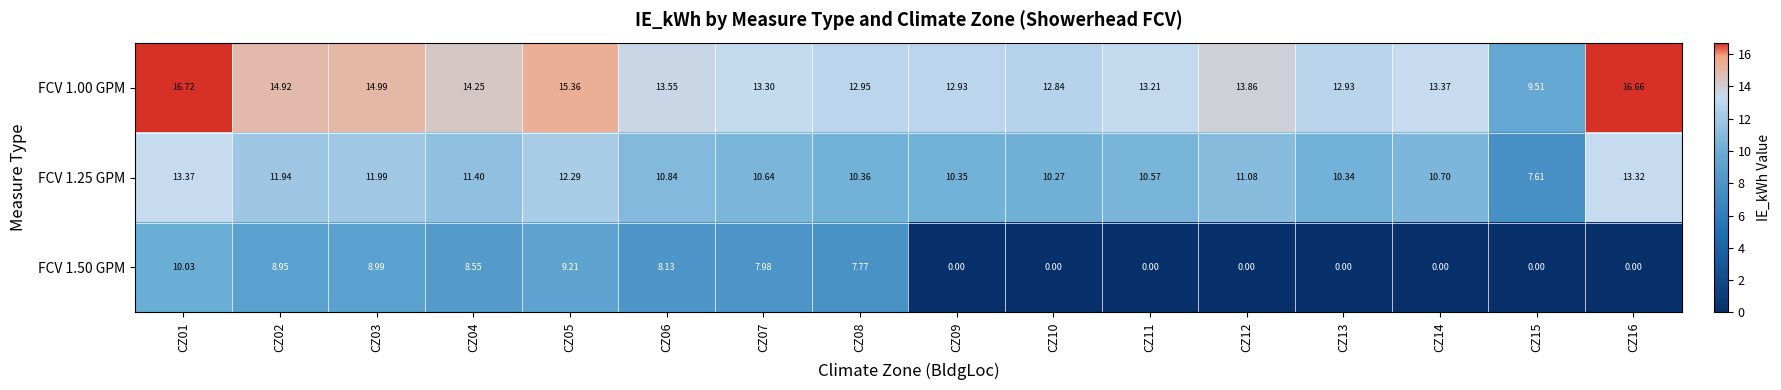

Is the value of FCV 1.25 GPM at CZ13 greater than the value of FCV 1.00 GPM at CZ11?

No